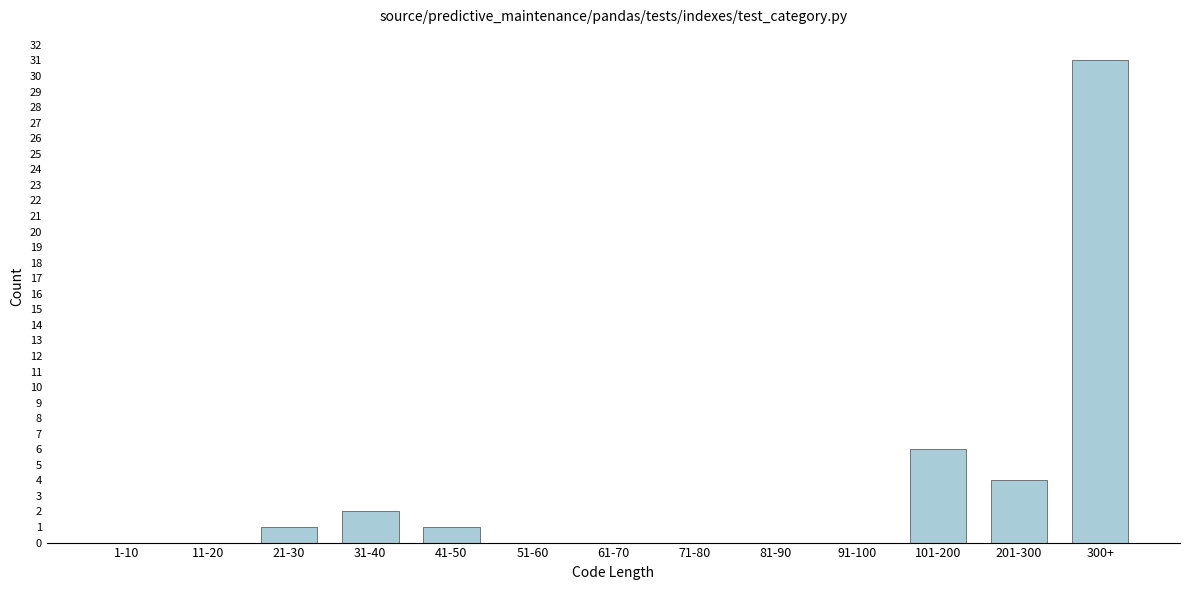

Reading left to right, extract all data points from this chart.

1-10=0	11-20=0	21-30=1	31-40=2	41-50=1	51-60=0	61-70=0	71-80=0	81-90=0	91-100=0	101-200=6	201-300=4	300+=31